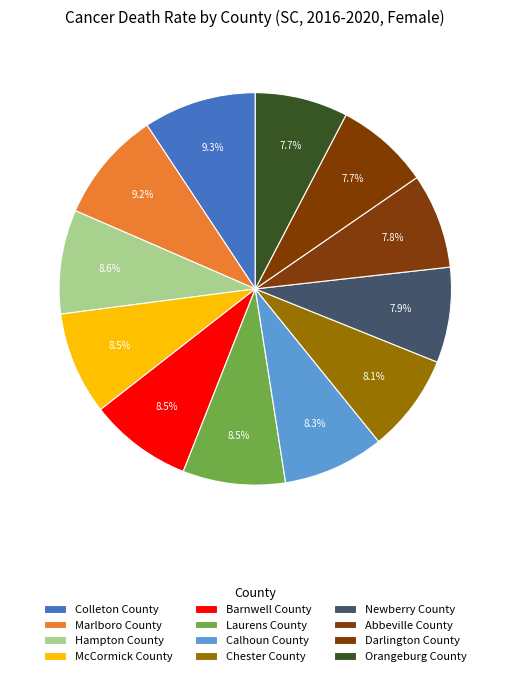

To the nearest percent, what is the average slice percentage?

8%